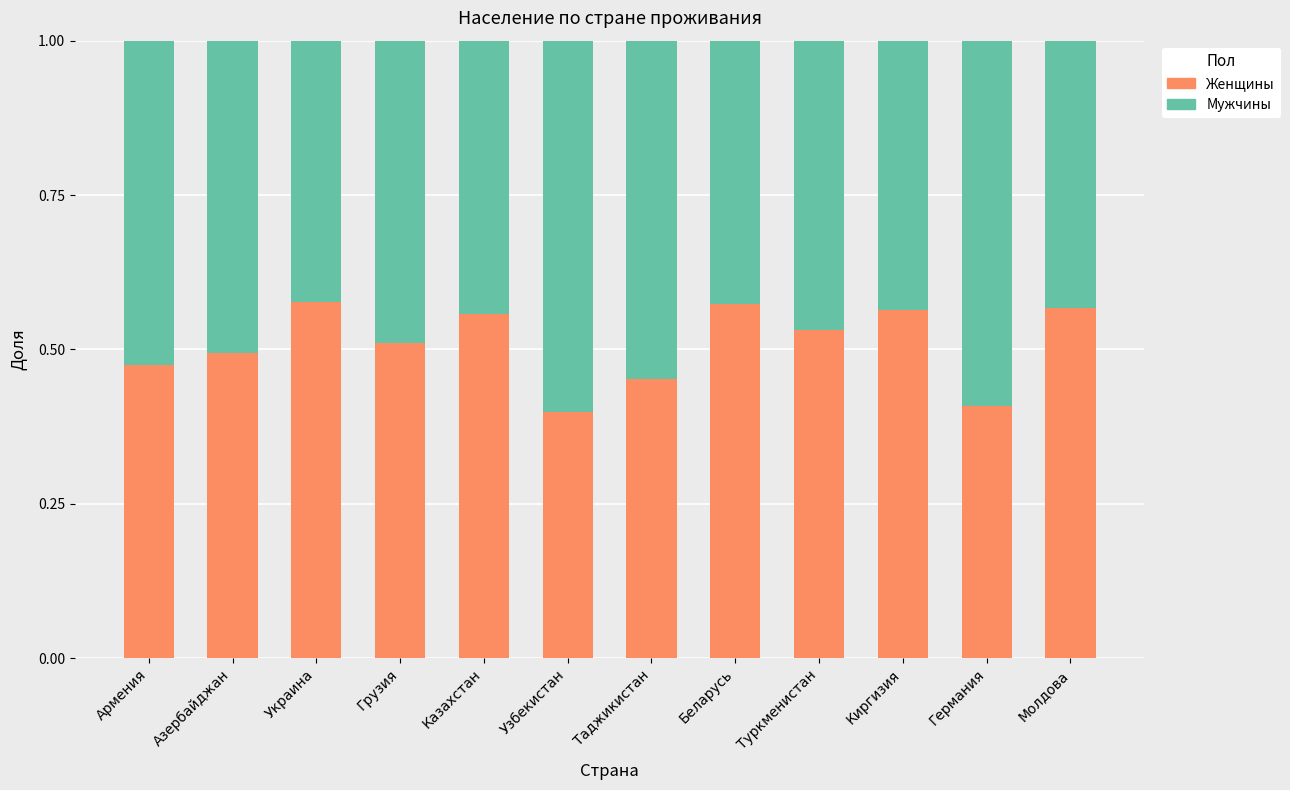

What is the total value across all series at Беларусь?

1.0